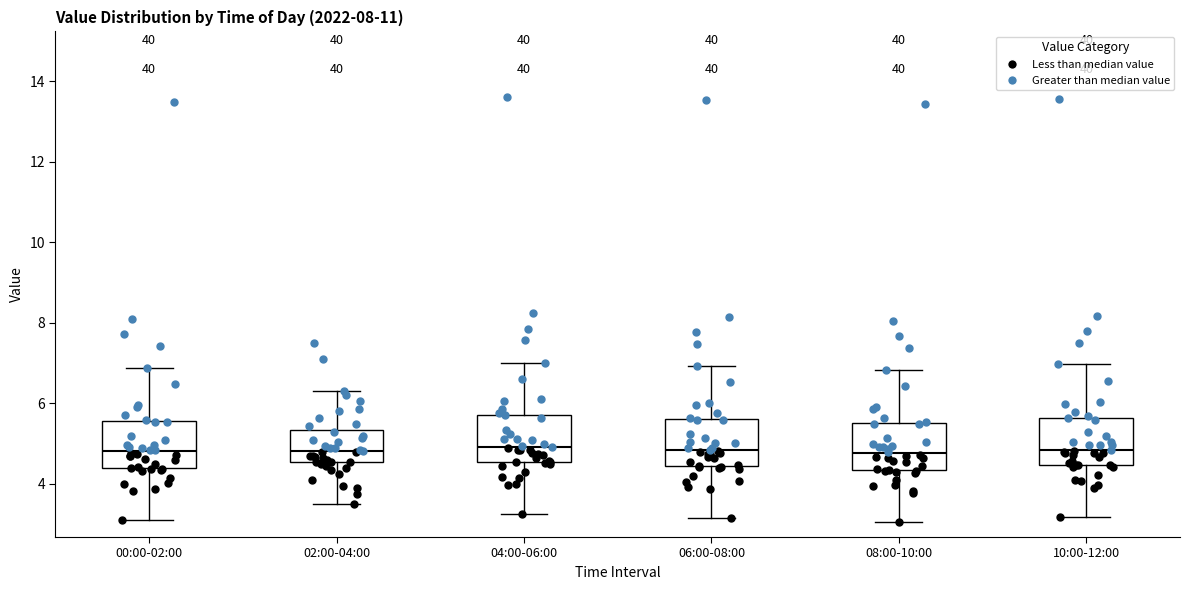

Where does the median line of the box for 06:00-08:00 sit on the y-axis? The values are not printed on the chart, so give them approximately, as read against the axis.

4.8